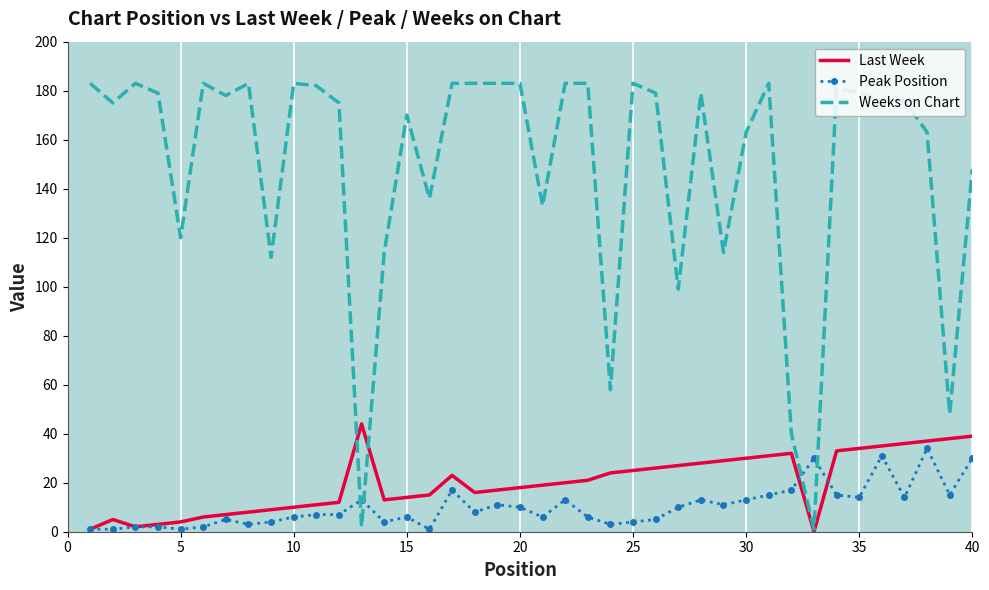

After their last crossing, which series has the higher values: Weeks on Chart or Peak Position?

Weeks on Chart